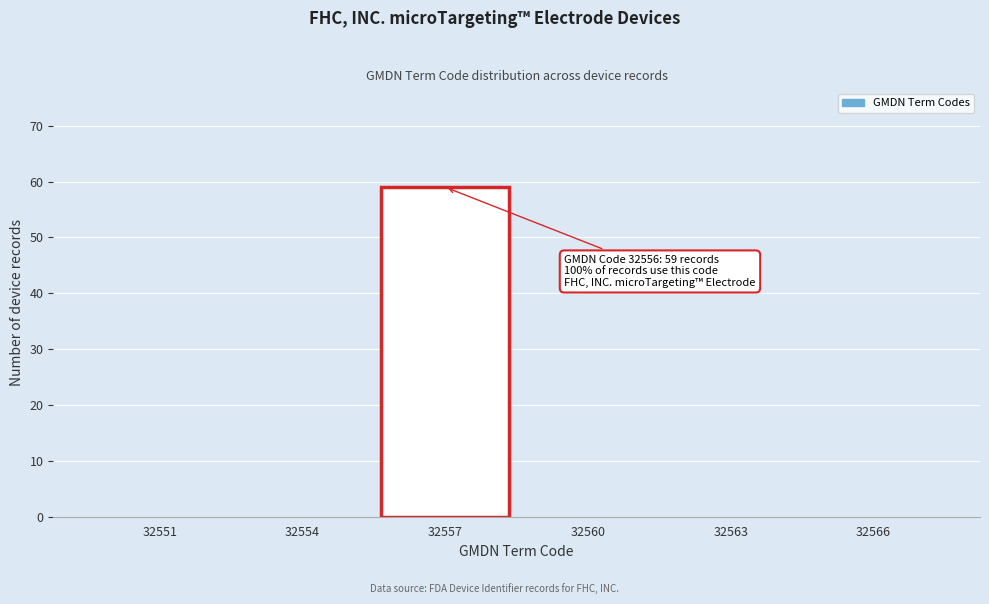

Reading right to left, transcribe all the data shown in this chart.

32566=0	32563=0	32560=0	32557=59	32554=0	32551=0